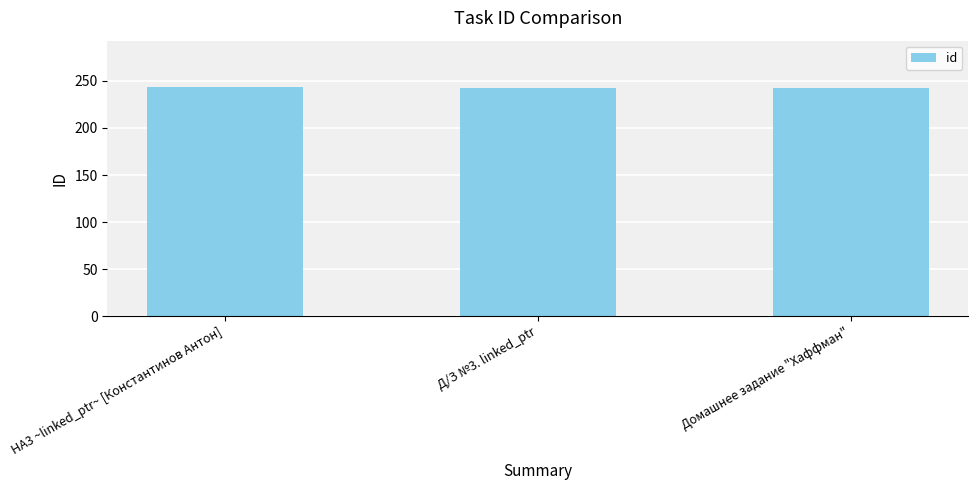

How many categories are shown in the chart?

3